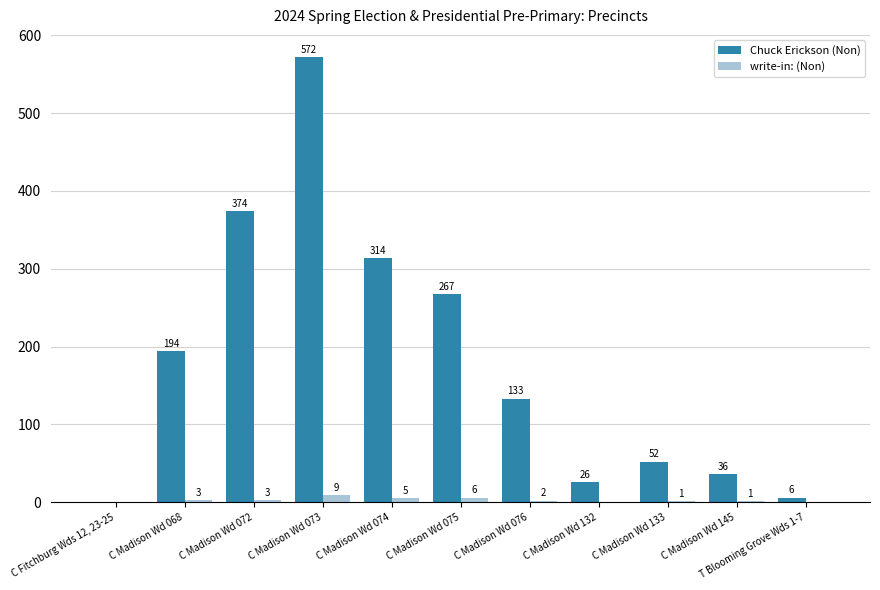

Reading right to left, list all the values displayed in this chart.

Chuck Erickson (Non): 6	36	52	26	133	267	314	572	374	194	0
write-in: (Non): 0	1	1	0	2	6	5	9	3	3	0